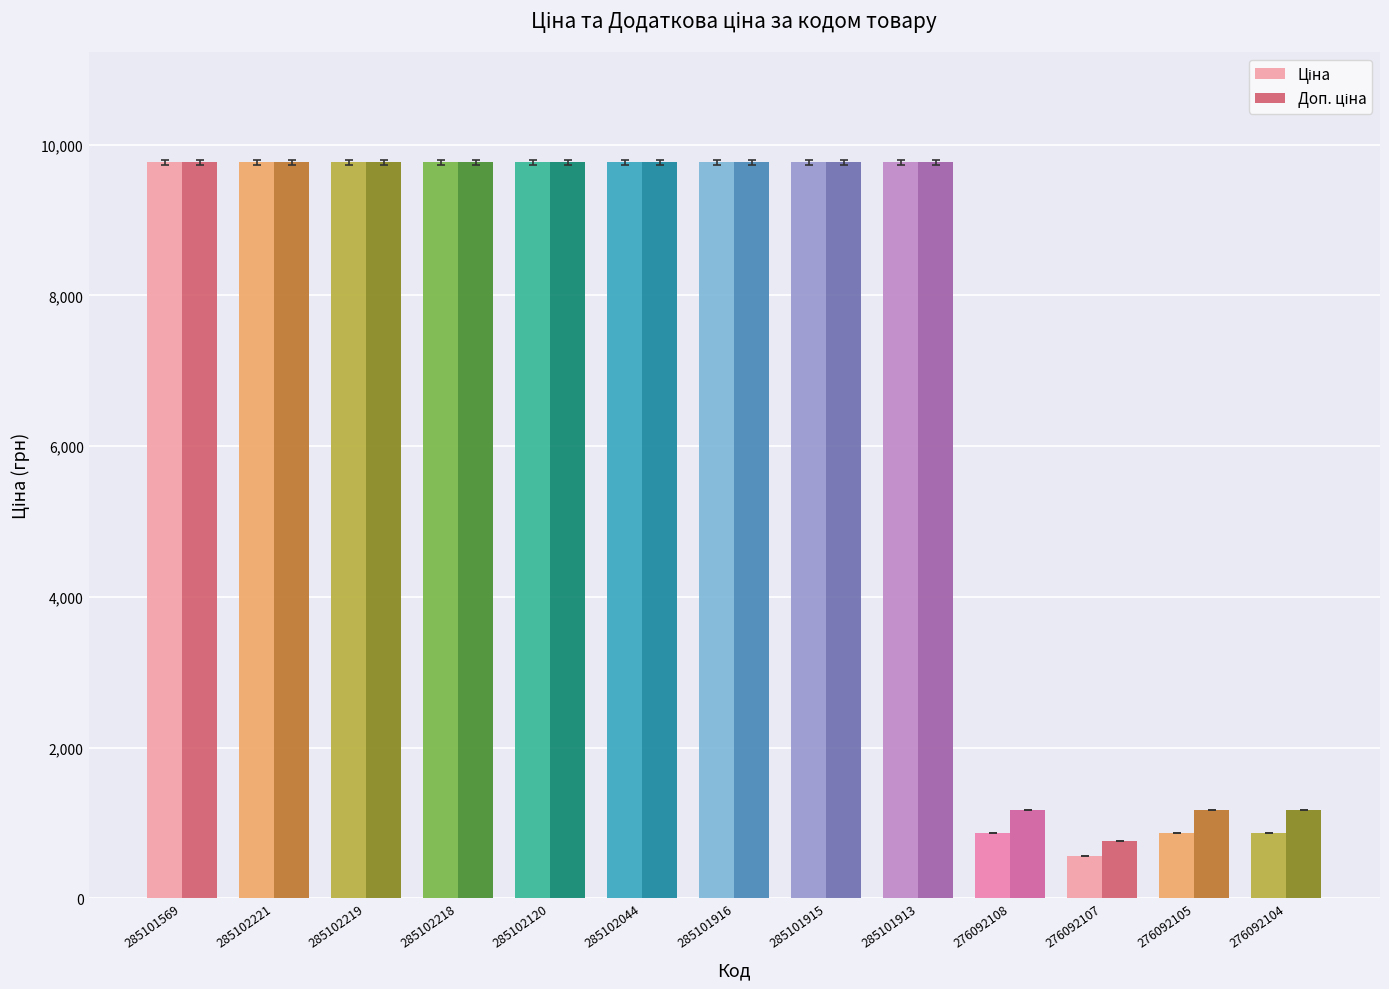

At how many categories does at least one series exceed 2506?

9